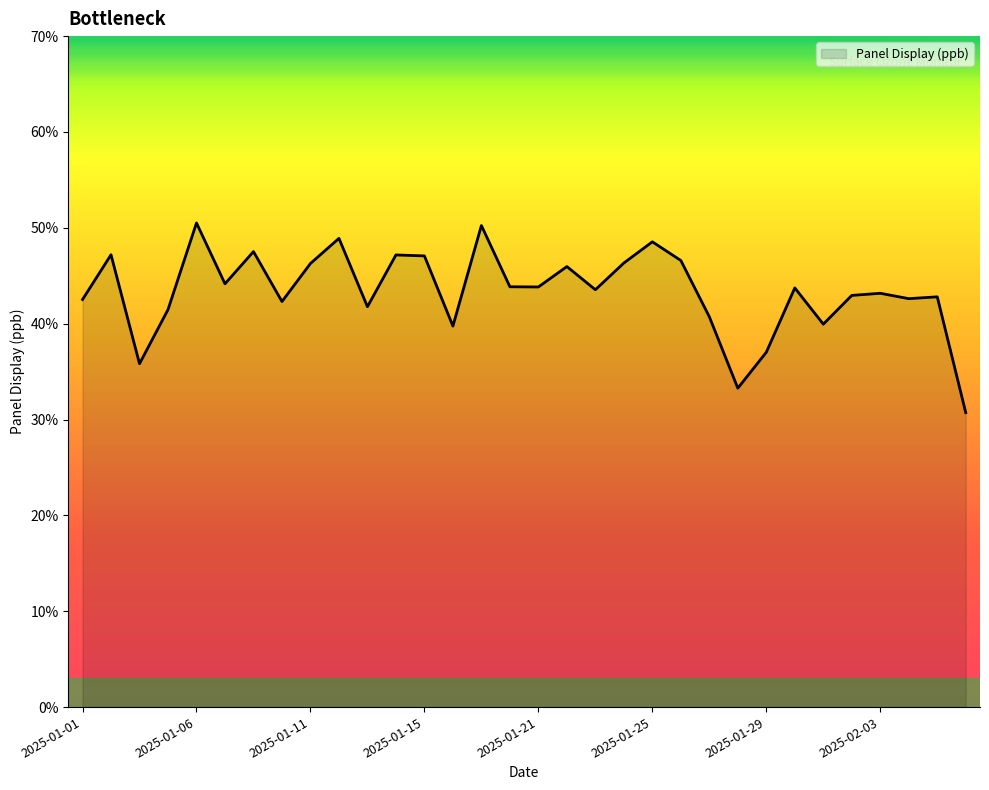

What is the greatest value displayed?

50.5